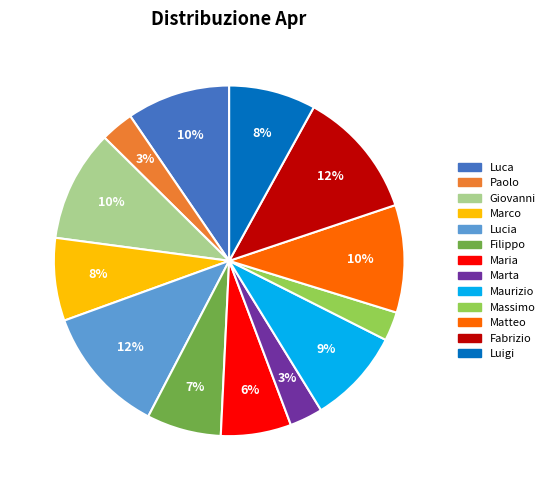

How many segments does this pie chart have?

13